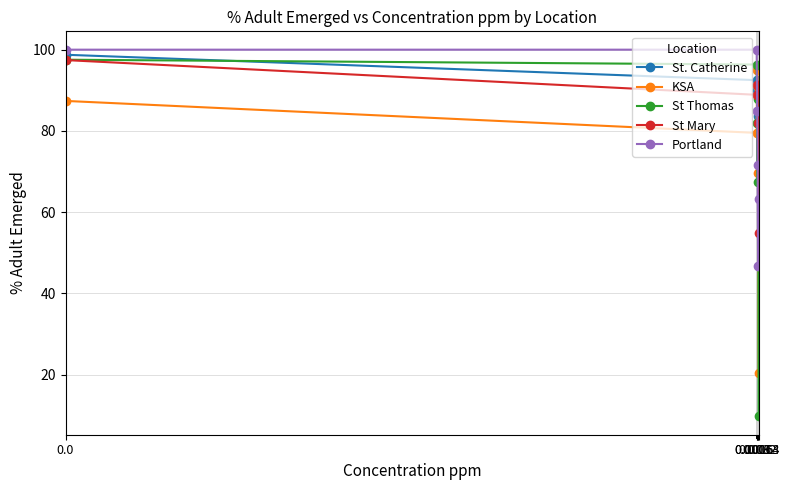

How many lines are shown in the chart?

5